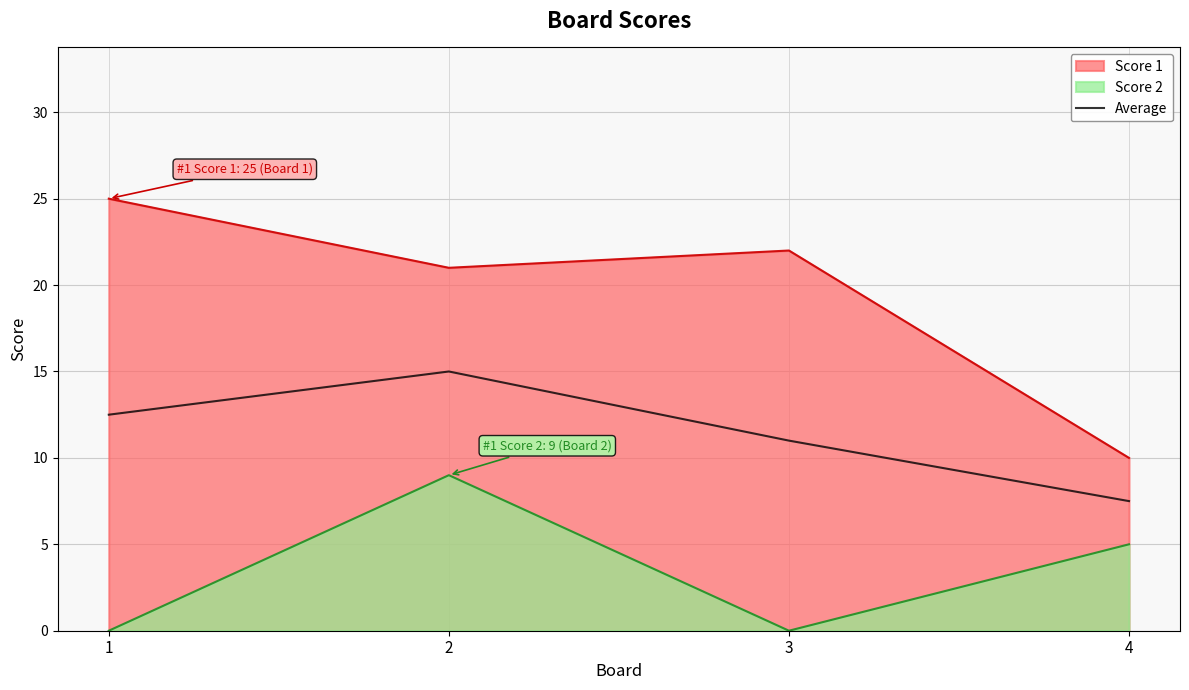

The value at 1 is 12.5. True or false?

True